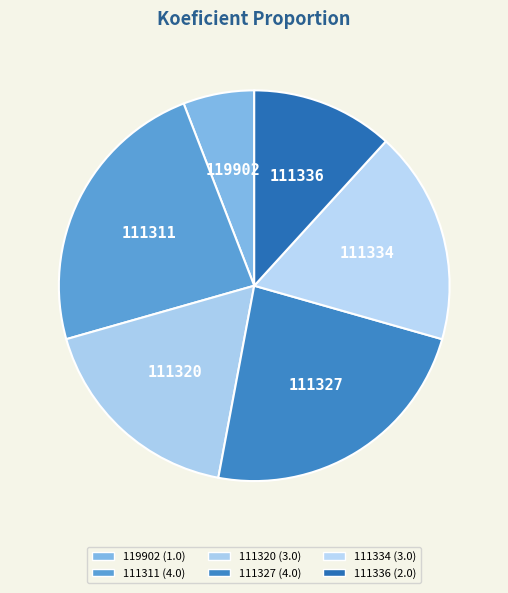

The 111327 slice represents 17% of the pie. True or false?

False